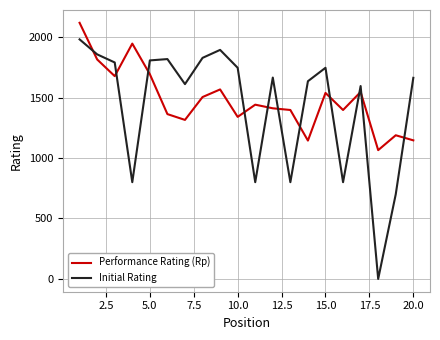

Rank the series by their maximum value, from highest to lowest.

Performance Rating (Rp), Initial Rating